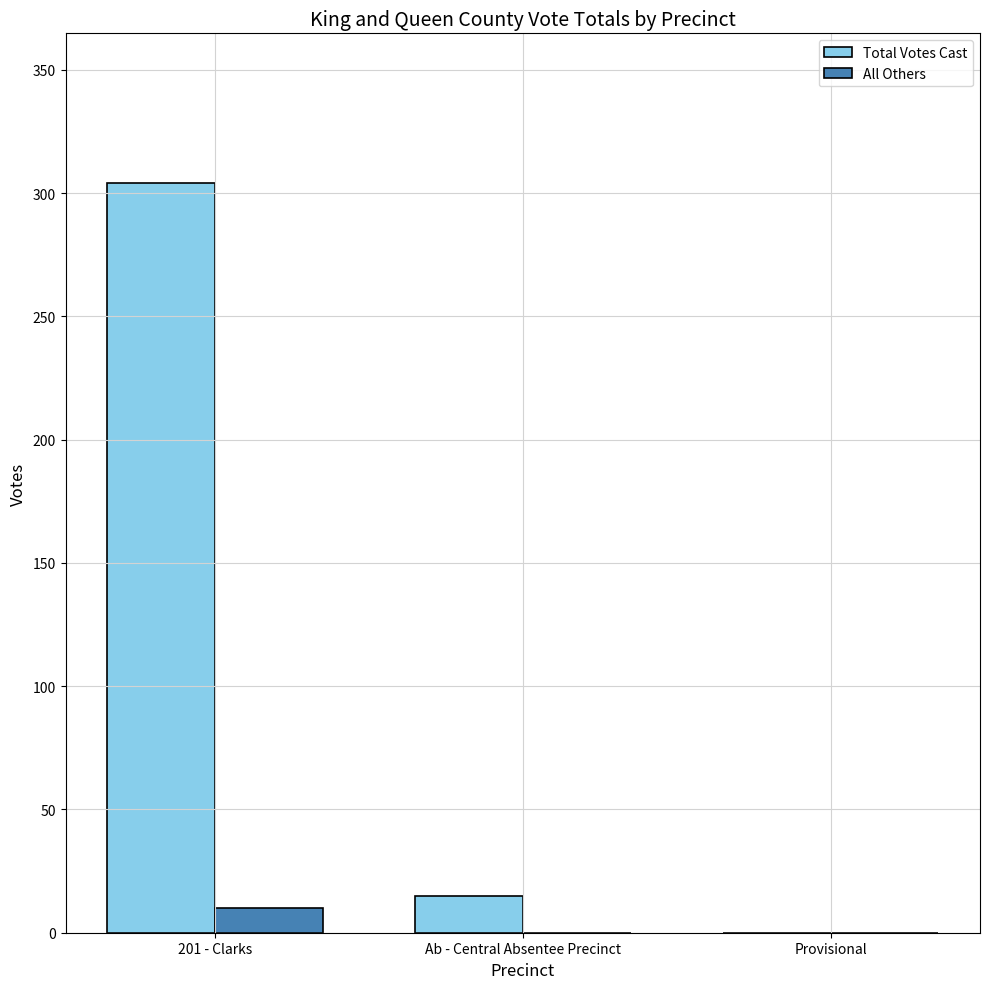

True or false: Total Votes Cast has a value of 304 at 201 - Clarks.

True